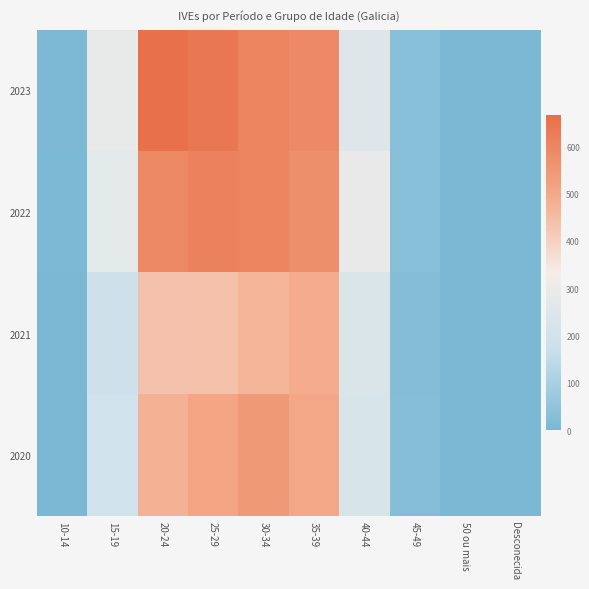

Reading left to right, list all the values displayed in this chart.

2023: 10-14=8	15-19=286	20-24=665	25-29=642	30-34=604	35-39=588	40-44=251	45-49=30	50 ou mais=1	Desconecida=0
2022: 10-14=6	15-19=268	20-24=592	25-29=613	30-34=604	35-39=573	40-44=289	45-49=29	50 ou mais=1	Desconecida=0
2021: 10-14=4	15-19=192	20-24=434	25-29=437	30-34=468	35-39=489	40-44=234	45-49=25	50 ou mais=1	Desconecida=0
2020: 10-14=4	15-19=200	20-24=476	25-29=508	30-34=544	35-39=503	40-44=223	45-49=27	50 ou mais=3	Desconecida=2